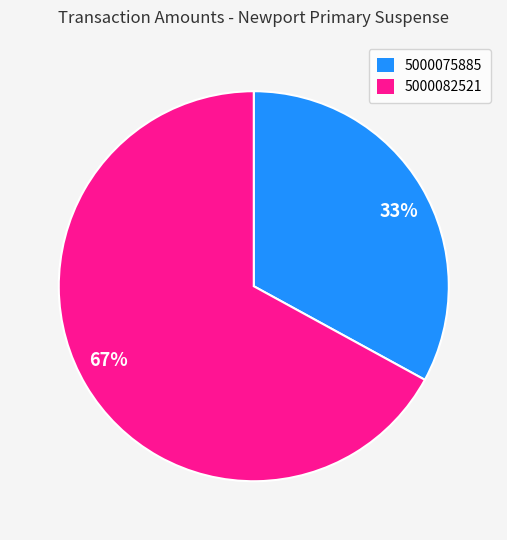

To the nearest percent, what is the average slice percentage?

50%